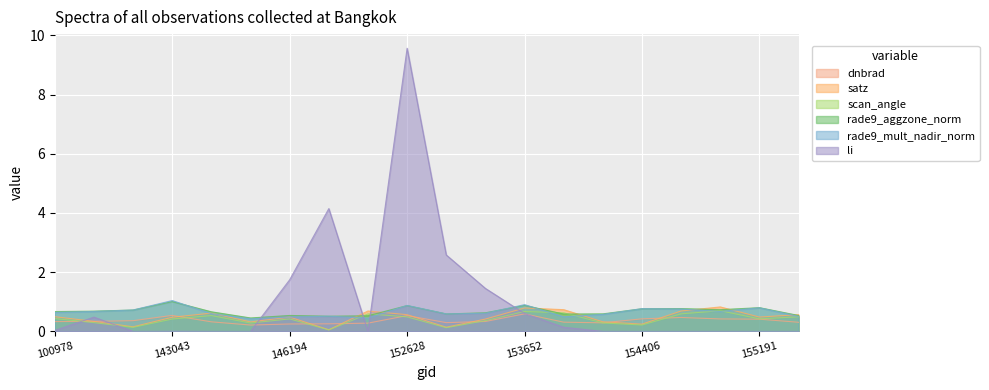

Is it true that rade9_mult_nadir_norm equals 0.3 at 153371?

False